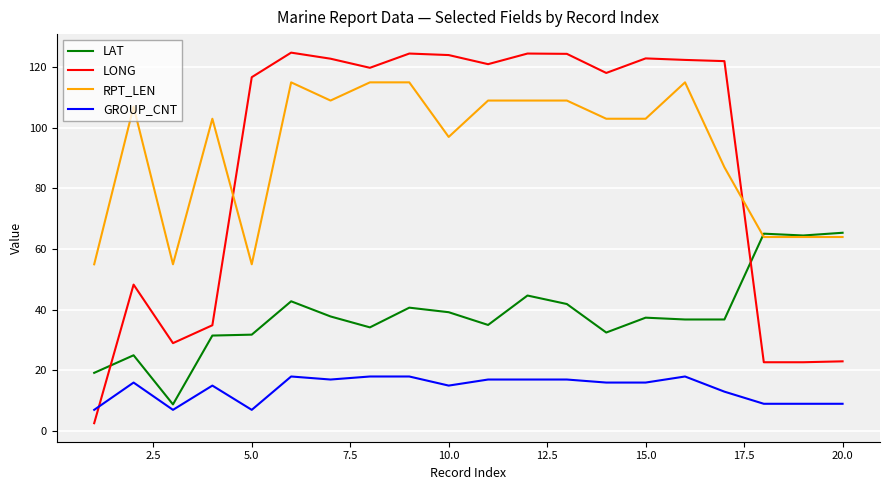

Which series has the widest spread of values?

LONG